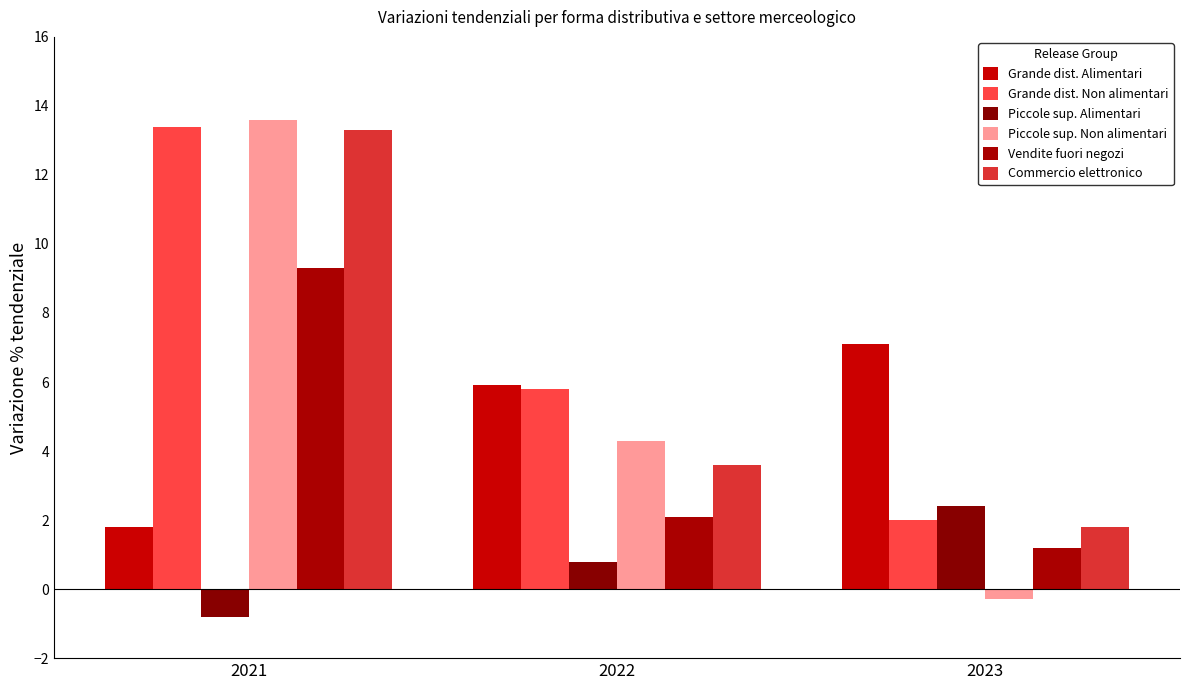

The value of Commercio elettronico at 2021 is 3.7. True or false?

False